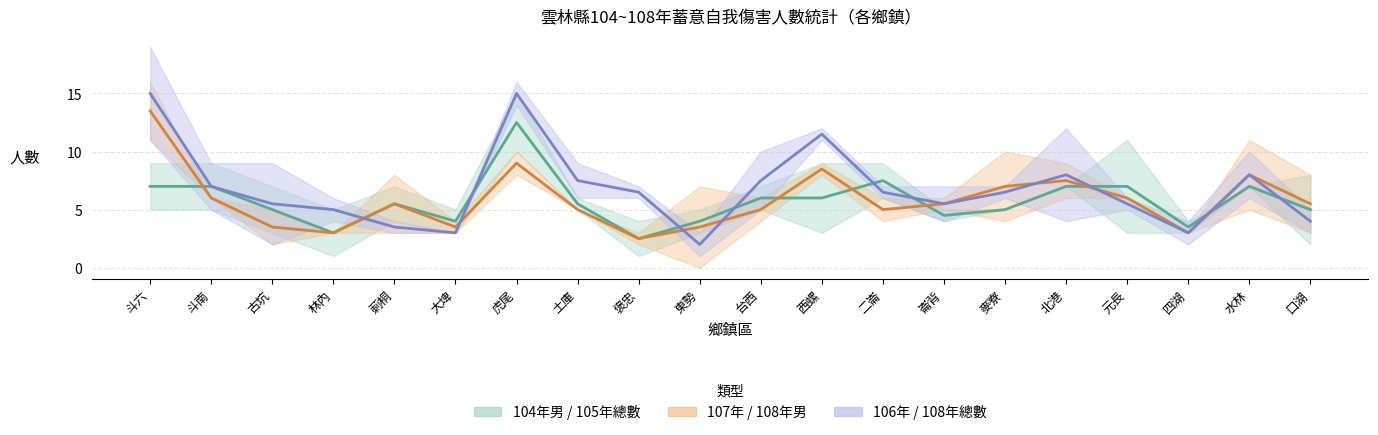

Reading right to left, list all the values displayed in this chart.

104年(男): 2	7	3	3	7	5	5	9	3	7	3	1	5	15	3	4	1	3	5	5
105年(總數): 8	7	4	11	7	5	4	6	9	5	5	4	6	10	5	7	5	7	9	9
106年(總數): 5	10	2	5	4	6	4	6	12	10	3	7	9	14	3	4	4	9	5	11
107年(總數): 8	11	3	6	6	10	5	6	9	6	7	2	5	8	4	8	3	5	6	16
108年(男): 3	5	3	6	9	4	6	4	8	4	0	3	5	10	3	3	3	2	6	11
108年(總數): 3	6	4	6	12	7	7	7	11	5	1	6	6	16	3	3	6	2	9	19